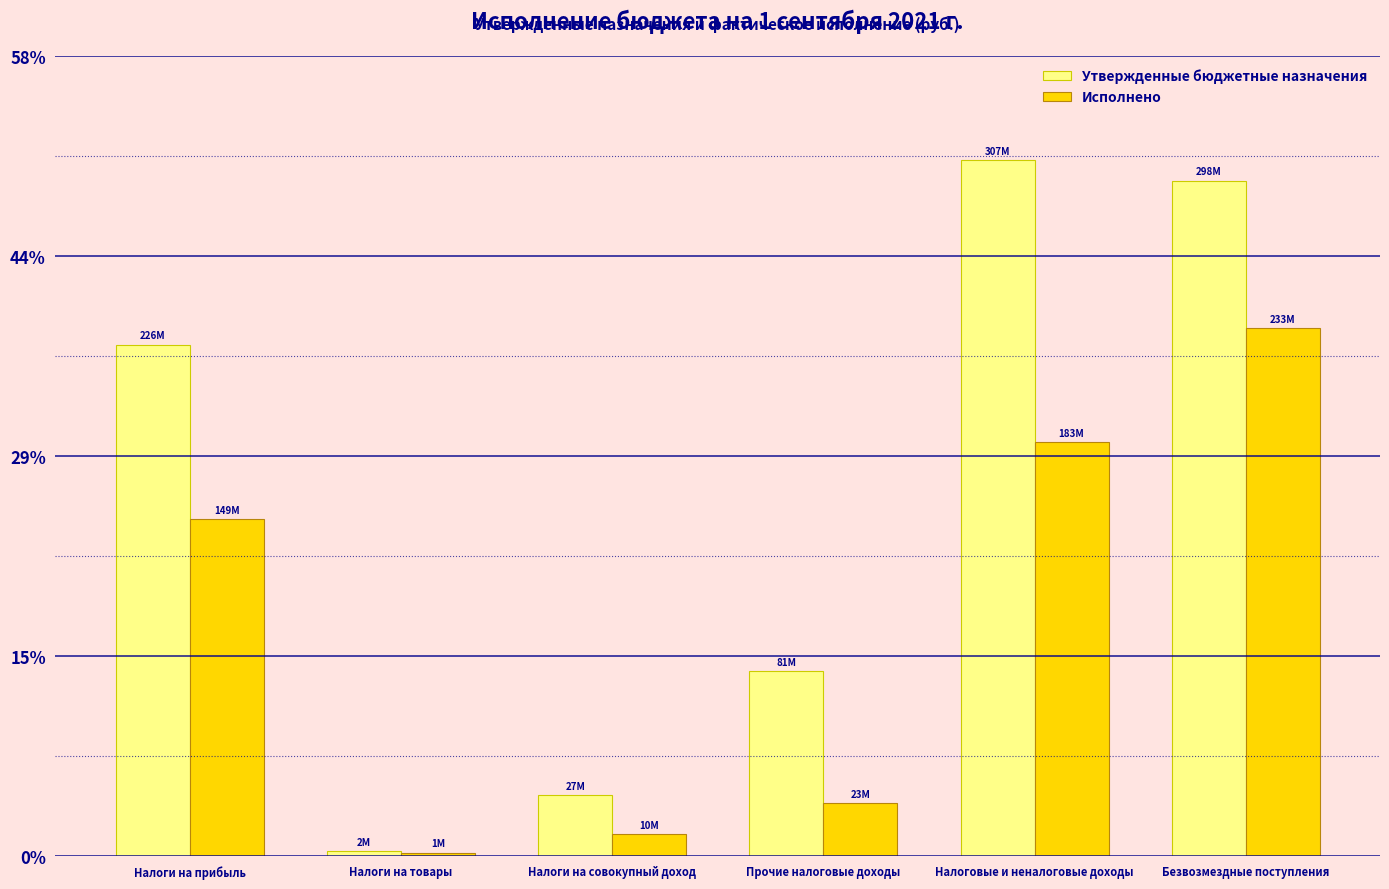

What is the maximum value for Исполнено?

233292523.1